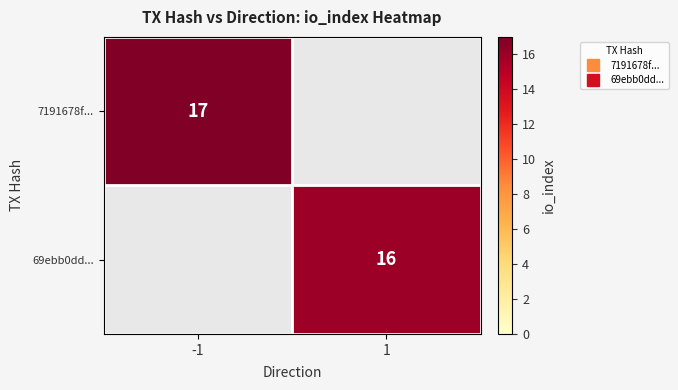

How many positive values does the 69ebb0dd... series have?

1